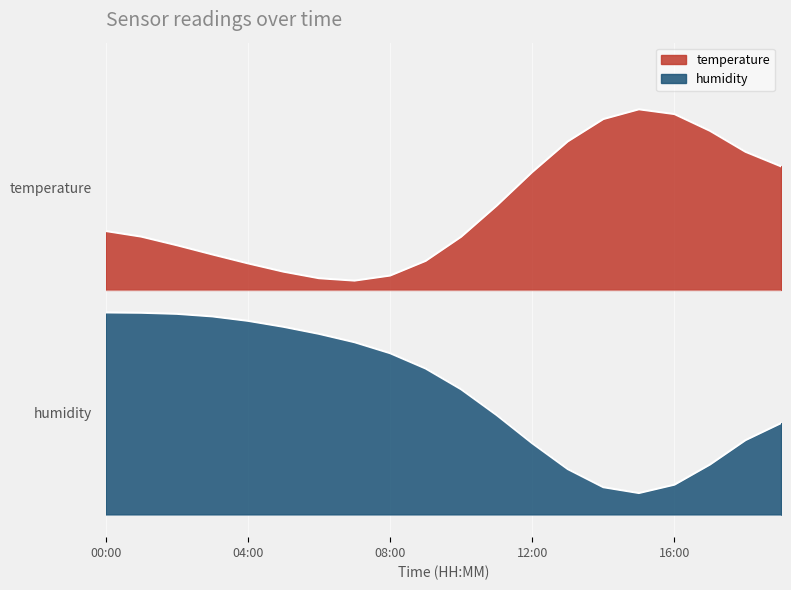

At which category does the chart reach its minimum across all series?

15:00